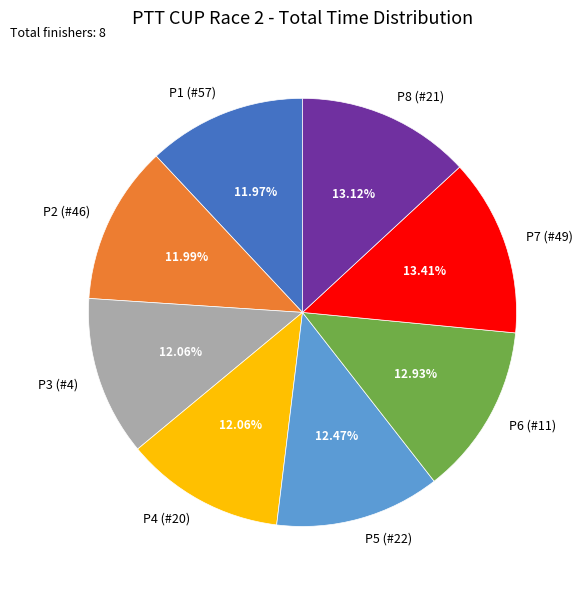

Is the sum of P1 (#57) and P7 (#49) greater than half?

No